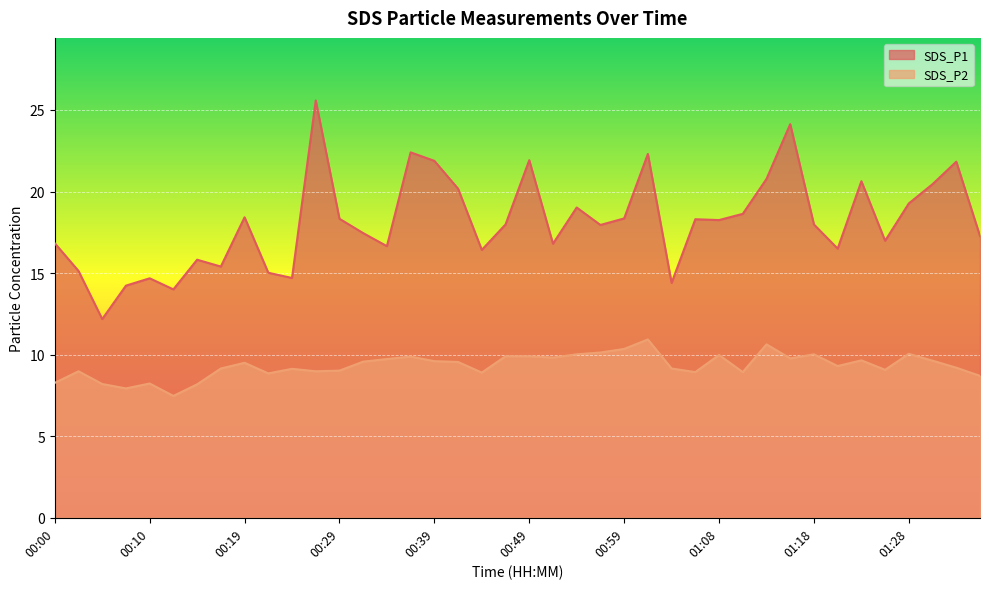

What is the difference between the maximum and minimum values in the SDS_P1 series?

13.4